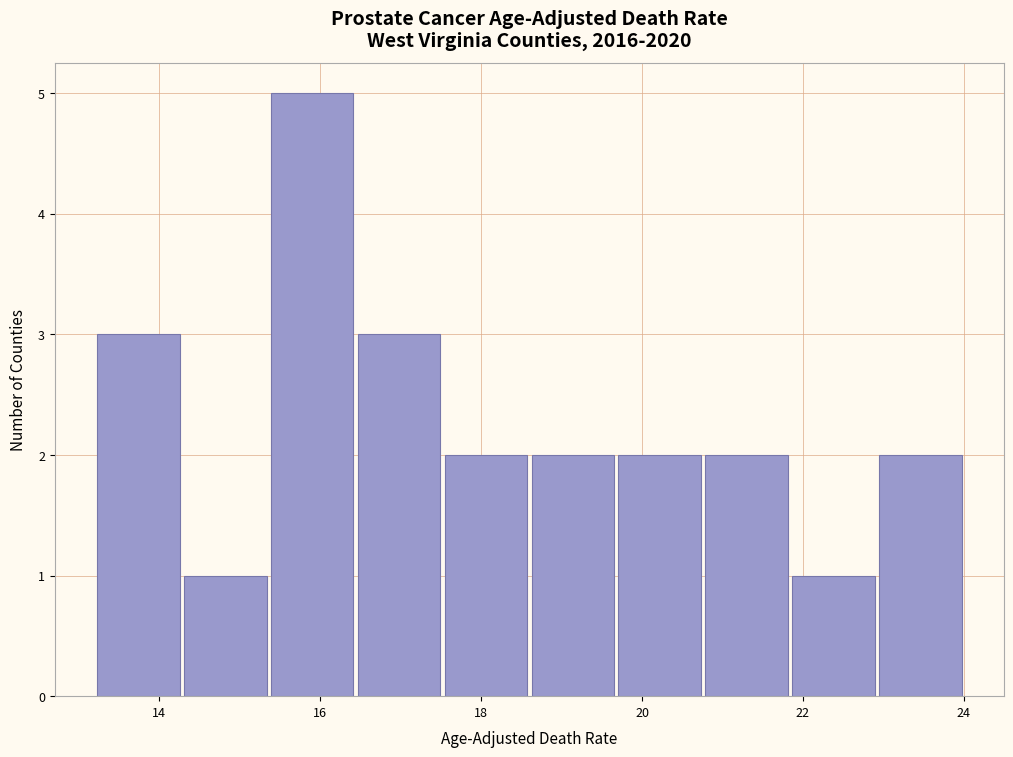

How tall is the bar that spans 17.52 to 18.60 on the x-axis? Neither the bar edges nor the heights are printed on the chart, so give them approximately, as read against the axes.

2